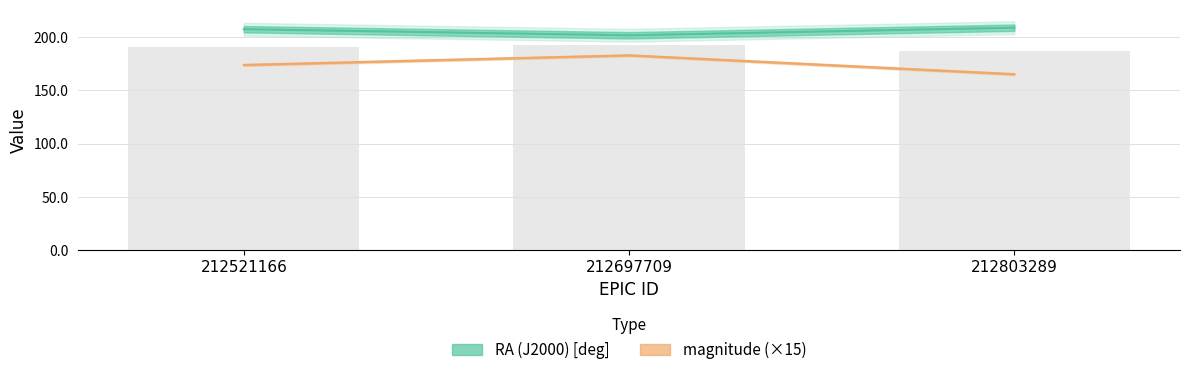

Count the number of data series in this chart.

2